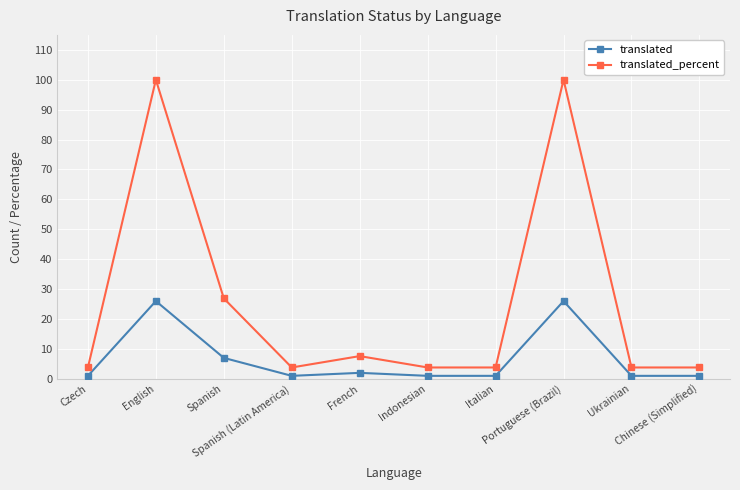

At how many categories does at least one series exceed 85?

2